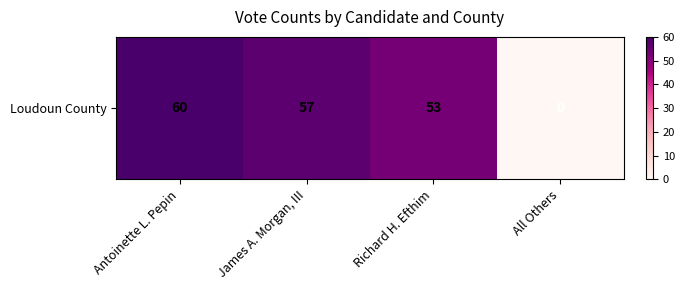

At which label is the value closest to 30?

Richard H. Efthim